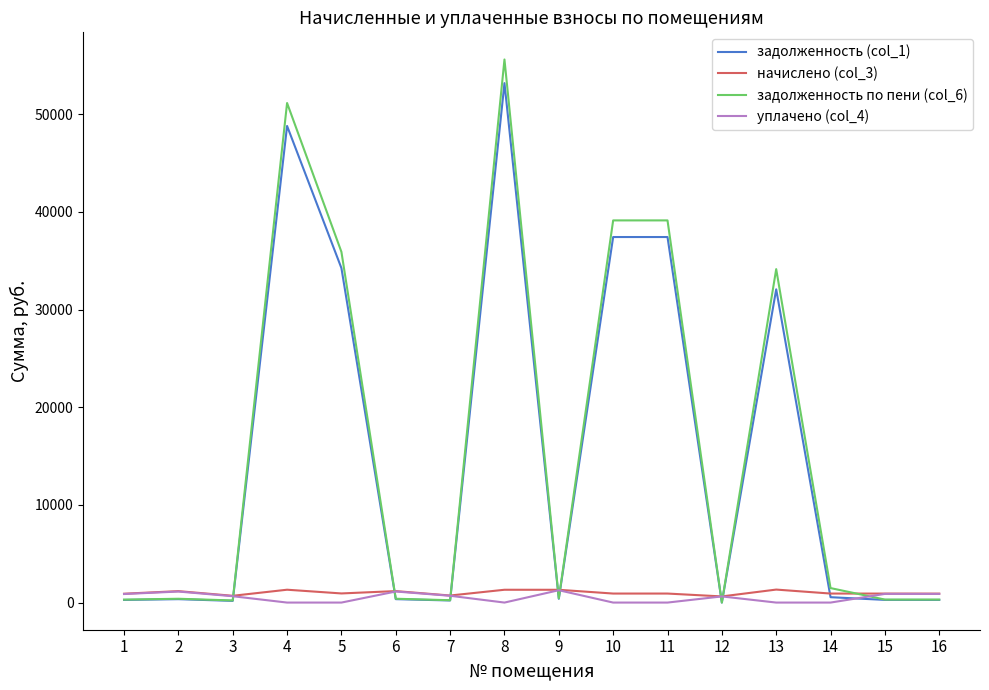

What is the spread (max minus min) of values at 6?

825.0